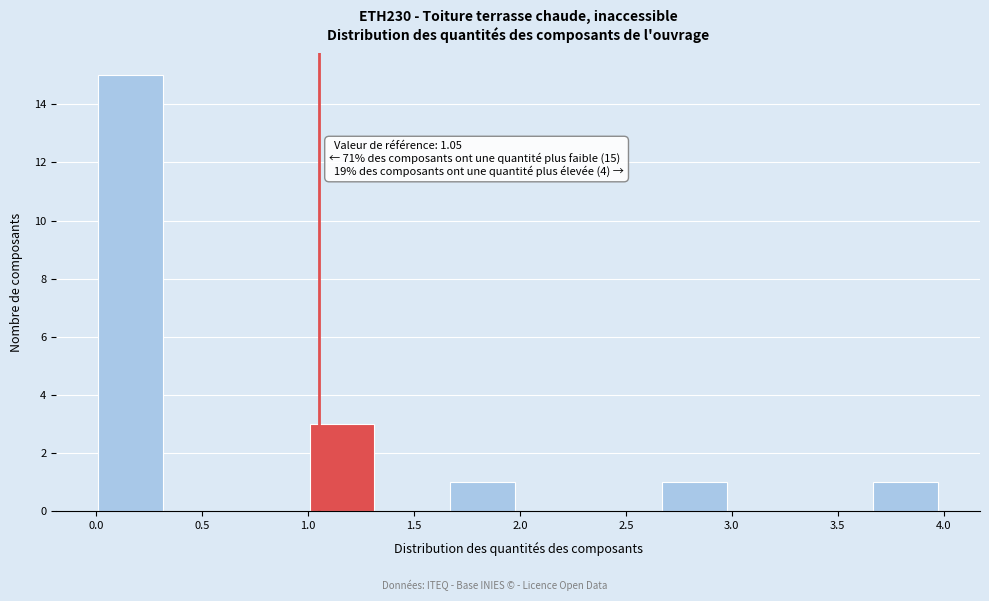

Which range on the x-axis has the tallest bar?

0.00 to 0.35